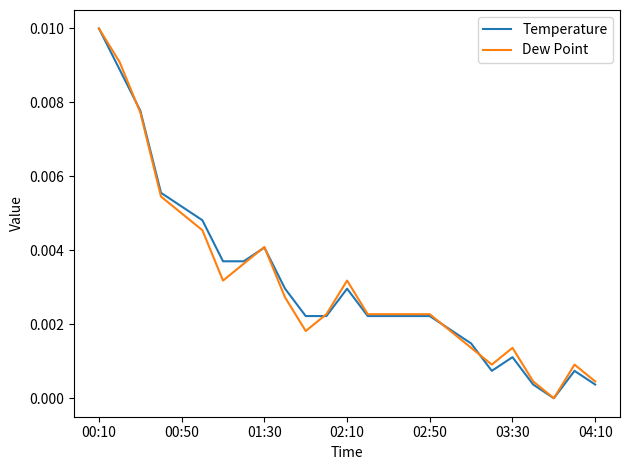

Does the chart display data point markers on the line(s)?

No